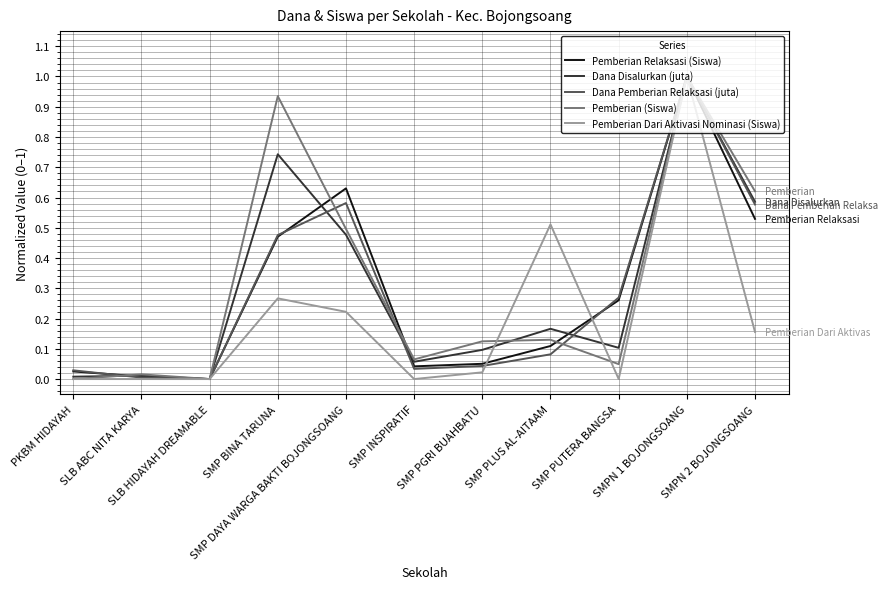

At which label does Dana Pemberian Relaksasi (juta) reach its peak?

SMPN 1 BOJONGSOANG